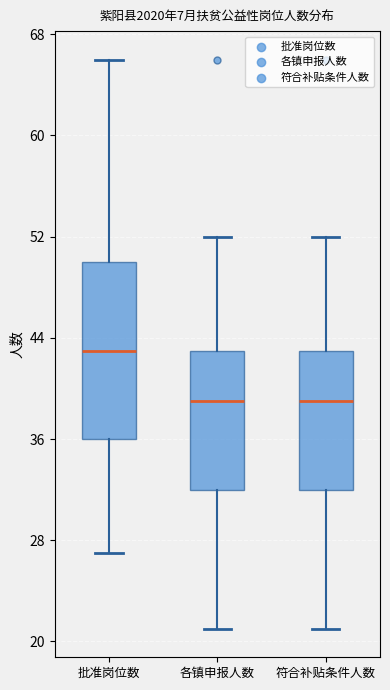

Where is the lower edge of the box for 符合补贴条件人数 on the y-axis? The values are not printed on the chart, so give them approximately, as read against the axis.

32